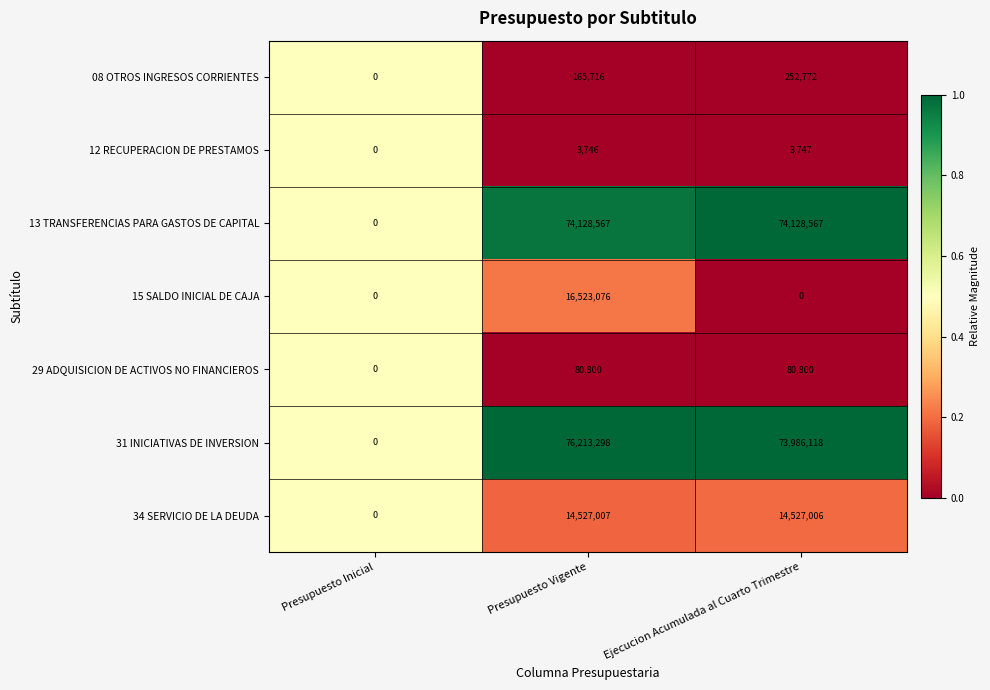

Which category has the highest value across all series?

Presupuesto Vigente